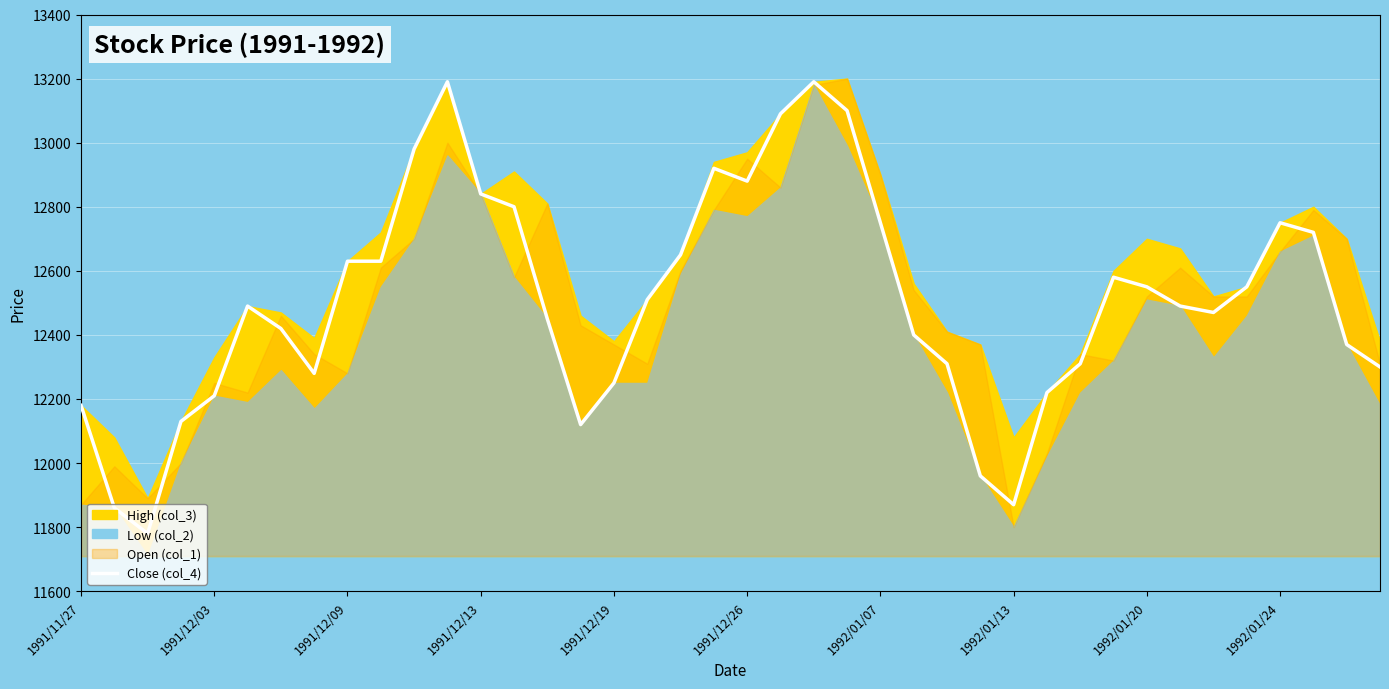

What is the ratio of the value at 13 to the value at 31?

1.0